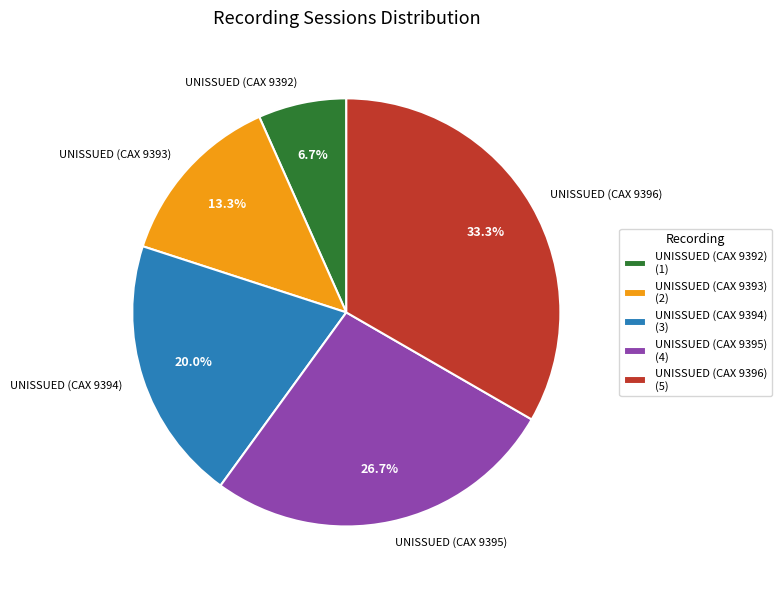

Which has a higher value, UNISSUED (CAX 9395) or UNISSUED (CAX 9394)?

UNISSUED (CAX 9395)